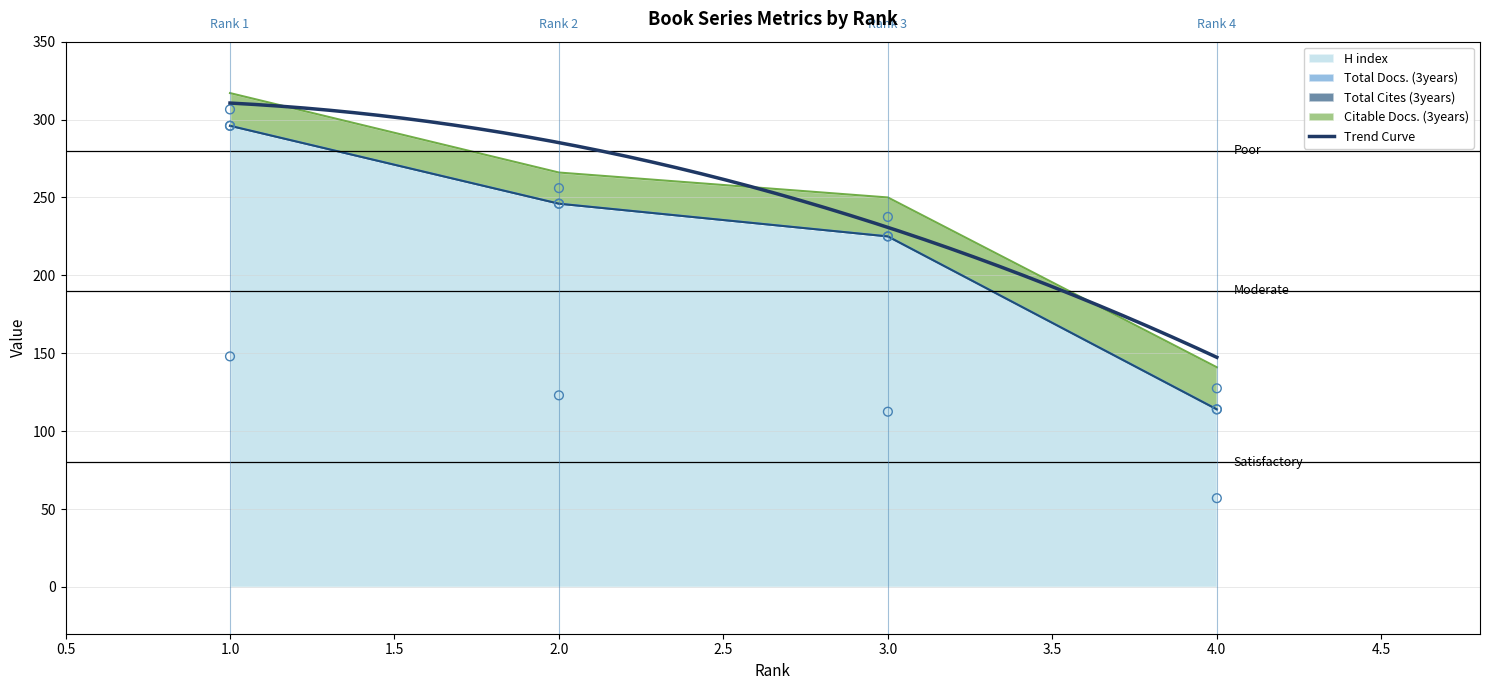

Which series has the widest spread of Y values?

H index